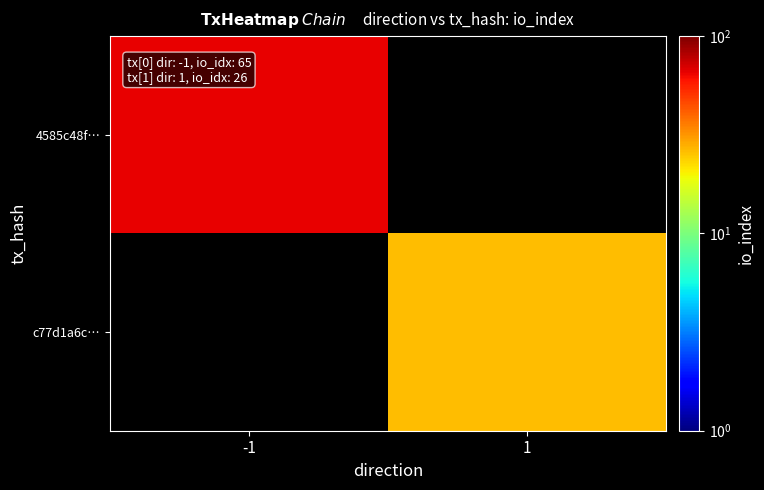

List the series in order of their peak value, highest first.

4585c48f…, c77d1a6c…